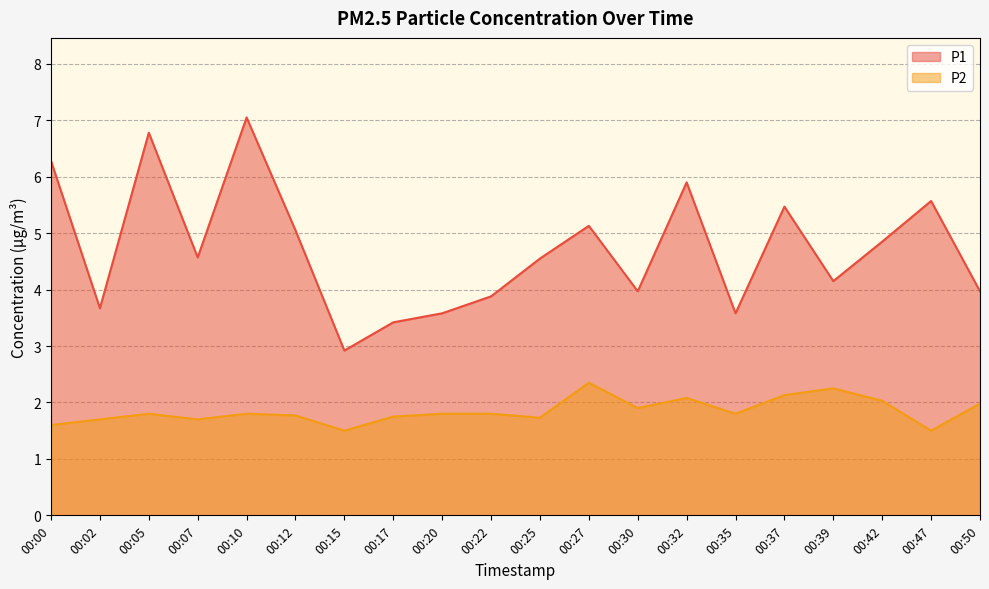

True or false: P1 and P2 intersect in this chart.

False